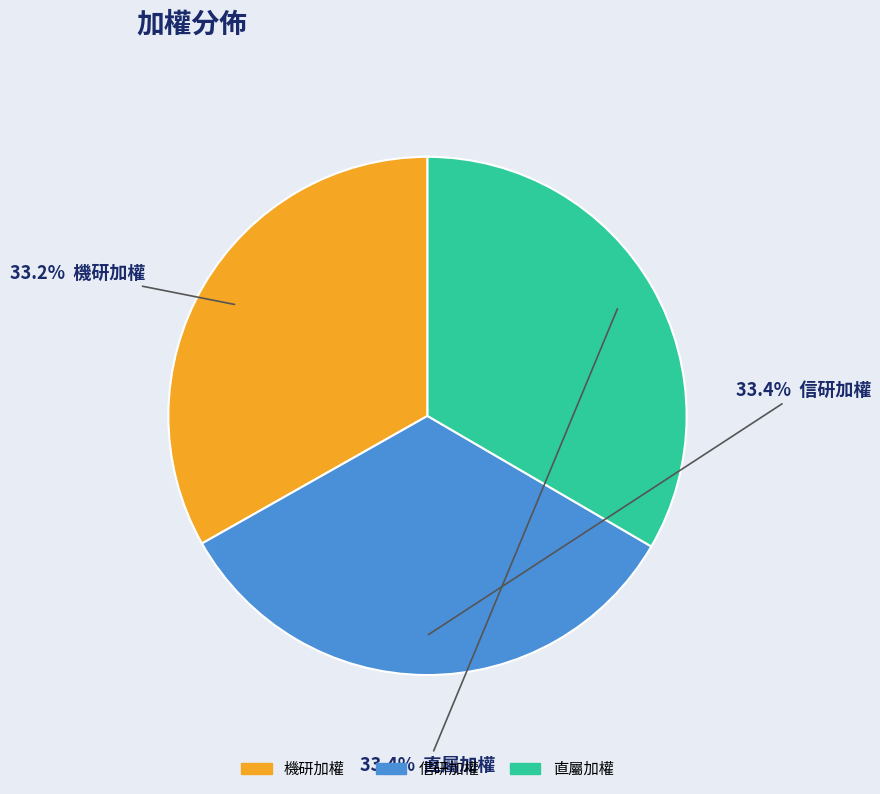

Combined, what portion of the pie is 信研加權 and 機研加權?

66.6%